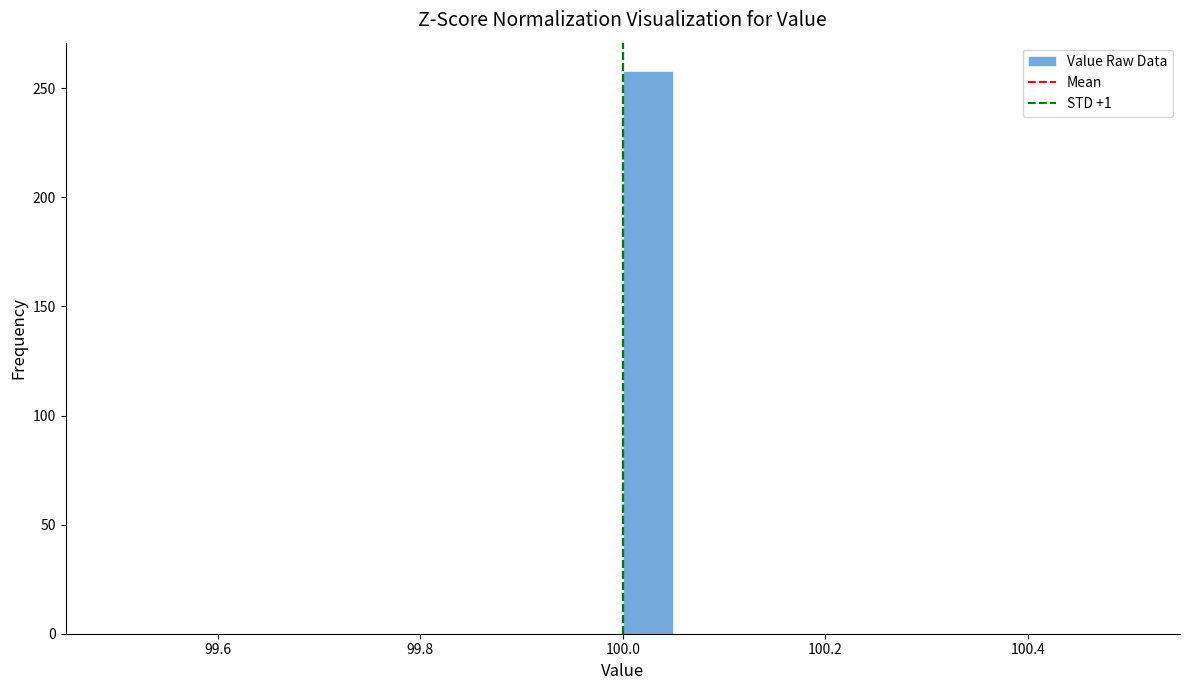

Around what value on the x-axis is the tallest bar? Give the approximate position of its centre, as read against the axis.

100.02